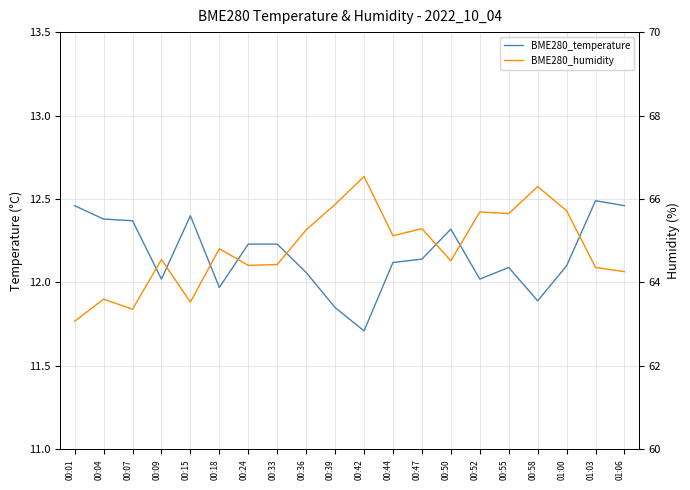

At how many categories does at least one series exceed 21?

20